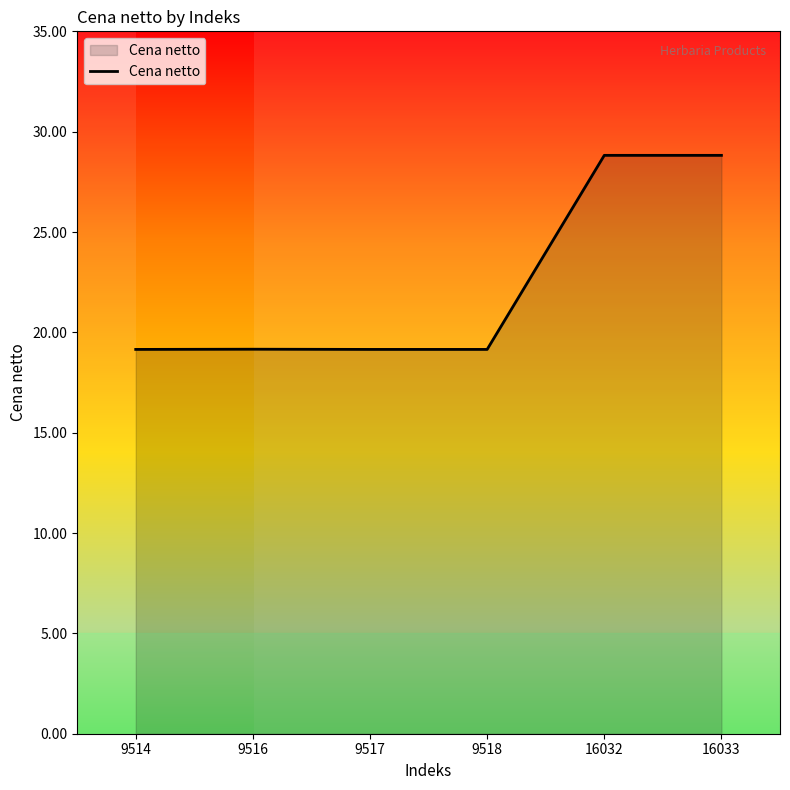

What is the difference between the values at 9514 and 16033?

9.7